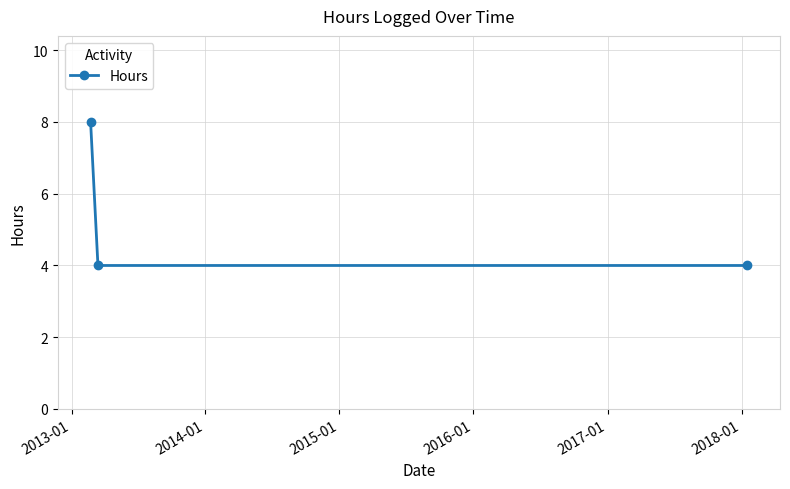

What is the greatest value displayed?

8